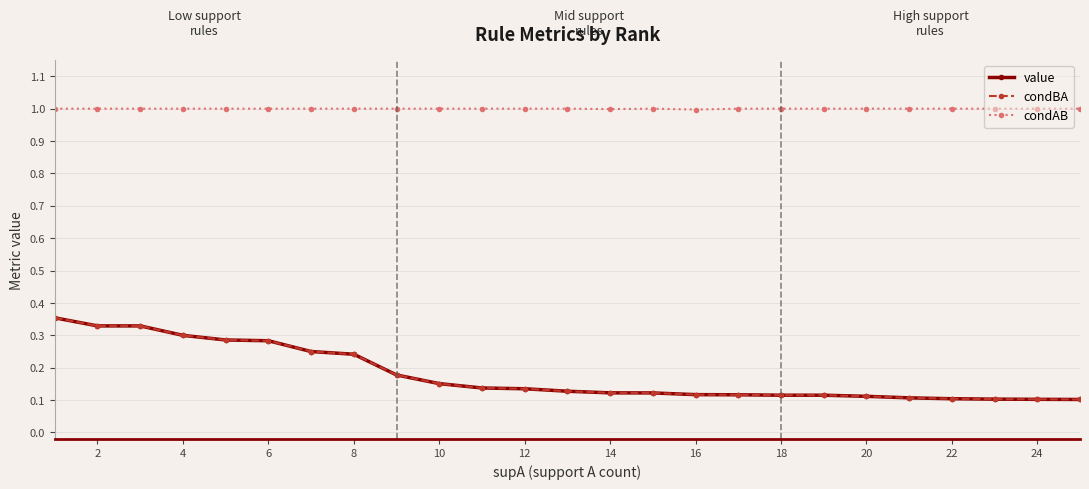

Is this an area chart (filled region under the line)?

No